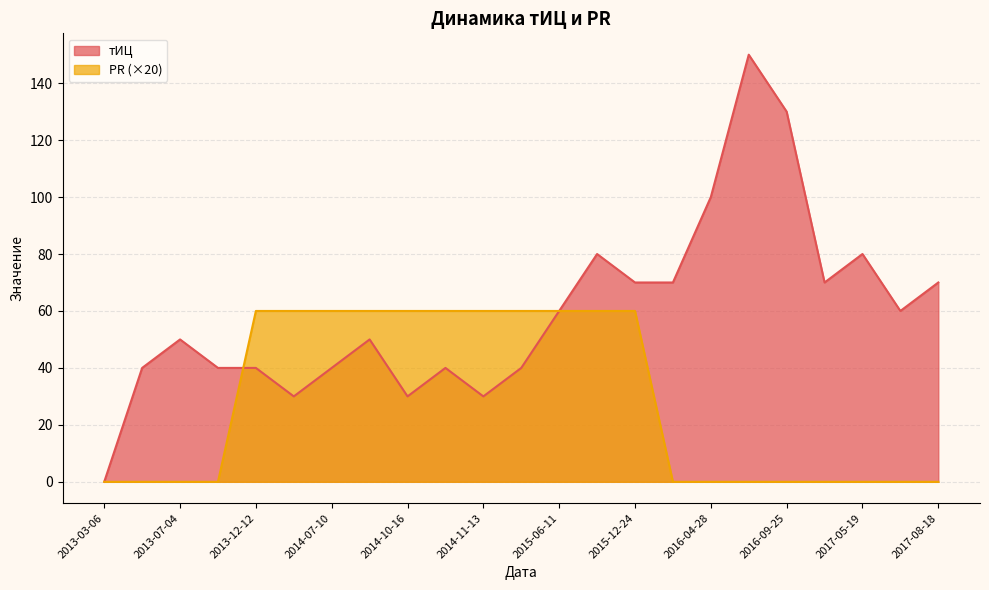

Which has a higher value, 2016-09-25 or 2013-05-30?

2016-09-25